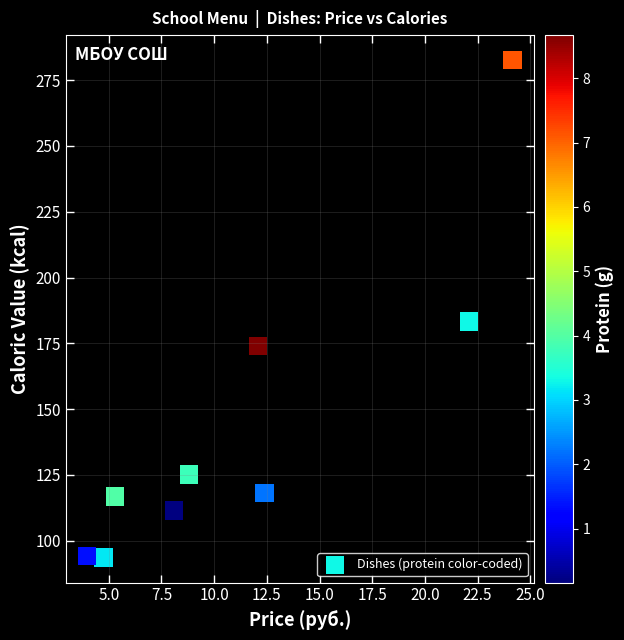

What is the range of X values (max minus min)?

20.2